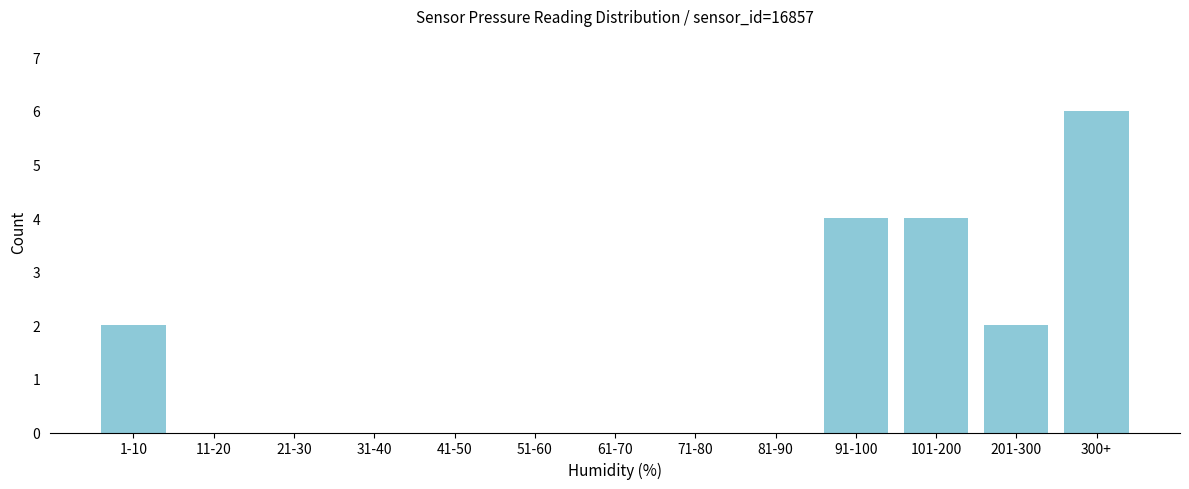

Reading left to right, what are all the values shown in this chart?

1-10=2	11-20=0	21-30=0	31-40=0	41-50=0	51-60=0	61-70=0	71-80=0	81-90=0	91-100=4	101-200=4	201-300=2	300+=6